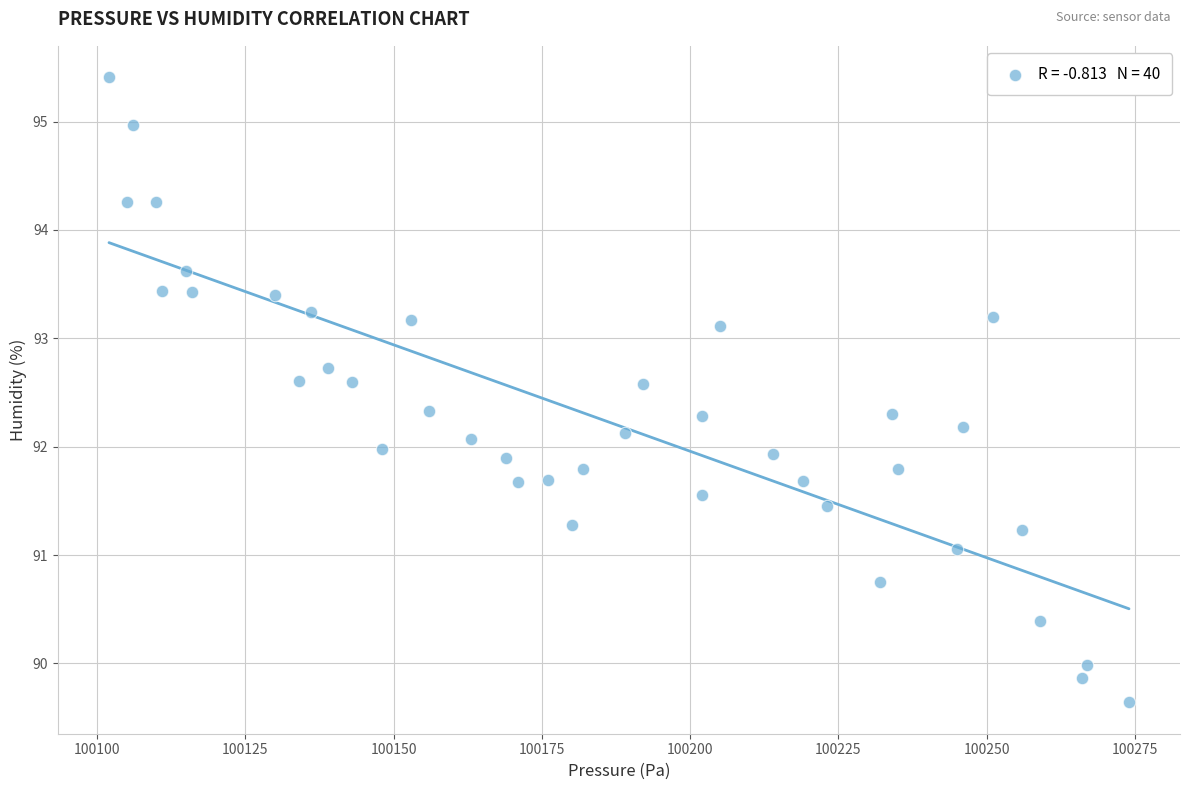

What is the range of X values (max minus min)?

172.0